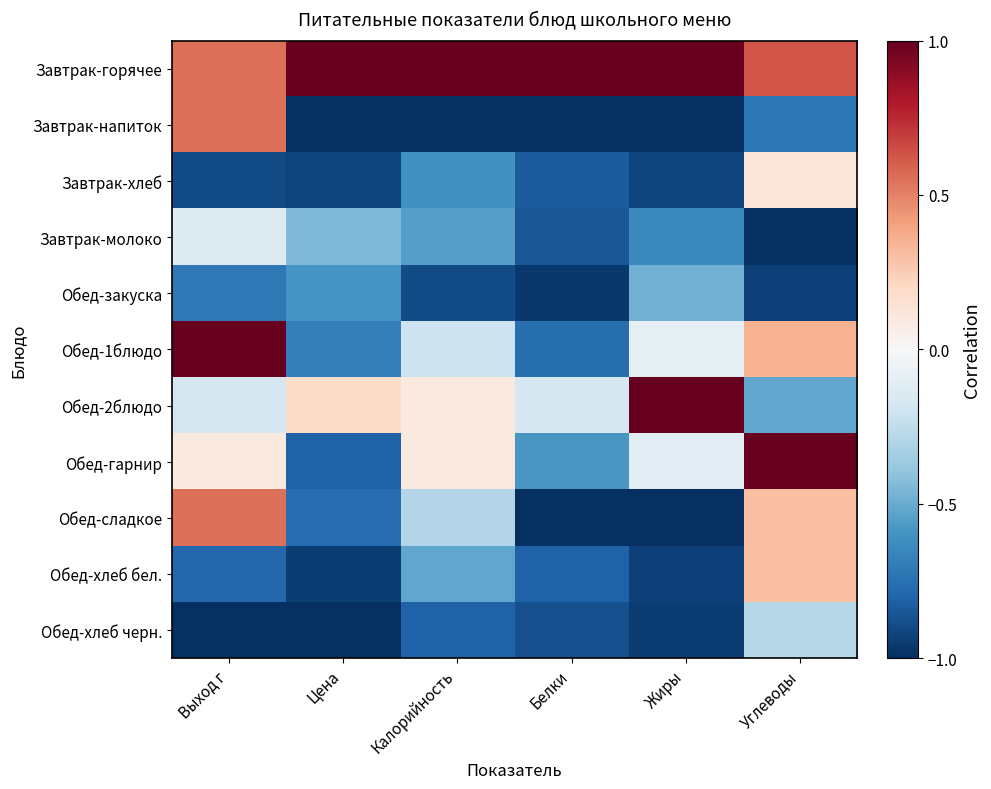

Reading left to right, what are all the values shown in this chart?

Завтрак-горячее: Выход г=0.5	Цена=1.0	Калорийность=1.0	Белки=1.0	Жиры=1.0	Углеводы=0.6
Завтрак-напиток: Выход г=0.5	Цена=-1.0	Калорийность=-1.0	Белки=-1.0	Жиры=-1.0	Углеводы=-0.7
Завтрак-хлеб: Выход г=-0.9	Цена=-0.9	Калорийность=-0.6	Белки=-0.8	Жиры=-0.9	Углеводы=0.1
Завтрак-молоко: Выход г=-0.1	Цена=-0.4	Калорийность=-0.5	Белки=-0.9	Жиры=-0.6	Углеводы=-1.0
Обед-закуска: Выход г=-0.7	Цена=-0.6	Калорийность=-0.9	Белки=-1.0	Жиры=-0.5	Углеводы=-0.9
Обед-1блюдо: Выход г=1.0	Цена=-0.7	Калорийность=-0.2	Белки=-0.8	Жиры=-0.1	Углеводы=0.3
Обед-2блюдо: Выход г=-0.2	Цена=0.2	Калорийность=0.1	Белки=-0.2	Жиры=1.0	Углеводы=-0.5
Обед-гарнир: Выход г=0.1	Цена=-0.8	Калорийность=0.1	Белки=-0.6	Жиры=-0.1	Углеводы=1.0
Обед-сладкое: Выход г=0.5	Цена=-0.8	Калорийность=-0.3	Белки=-1.0	Жиры=-1.0	Углеводы=0.3
Обед-хлеб бел.: Выход г=-0.8	Цена=-0.9	Калорийность=-0.5	Белки=-0.8	Жиры=-0.9	Углеводы=0.3
Обед-хлеб черн.: Выход г=-1.0	Цена=-1.0	Калорийность=-0.8	Белки=-0.9	Жиры=-0.9	Углеводы=-0.3